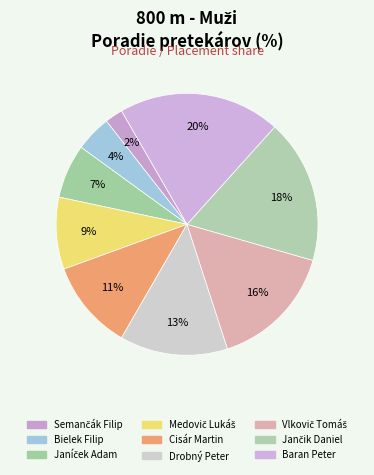

How many slices are in this pie chart?

9